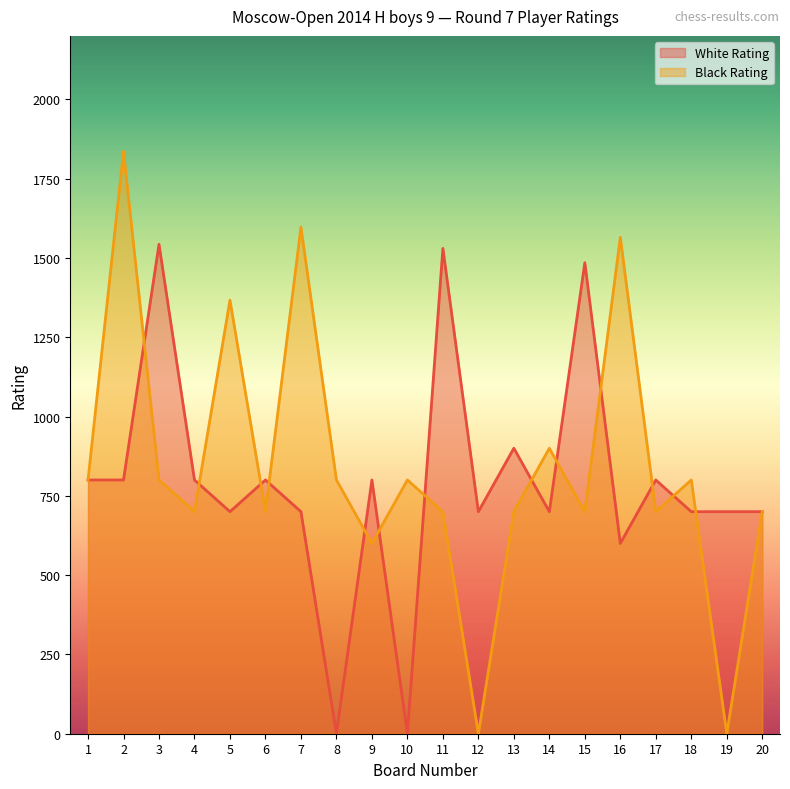

What is the sum of all White Rating values?

15758